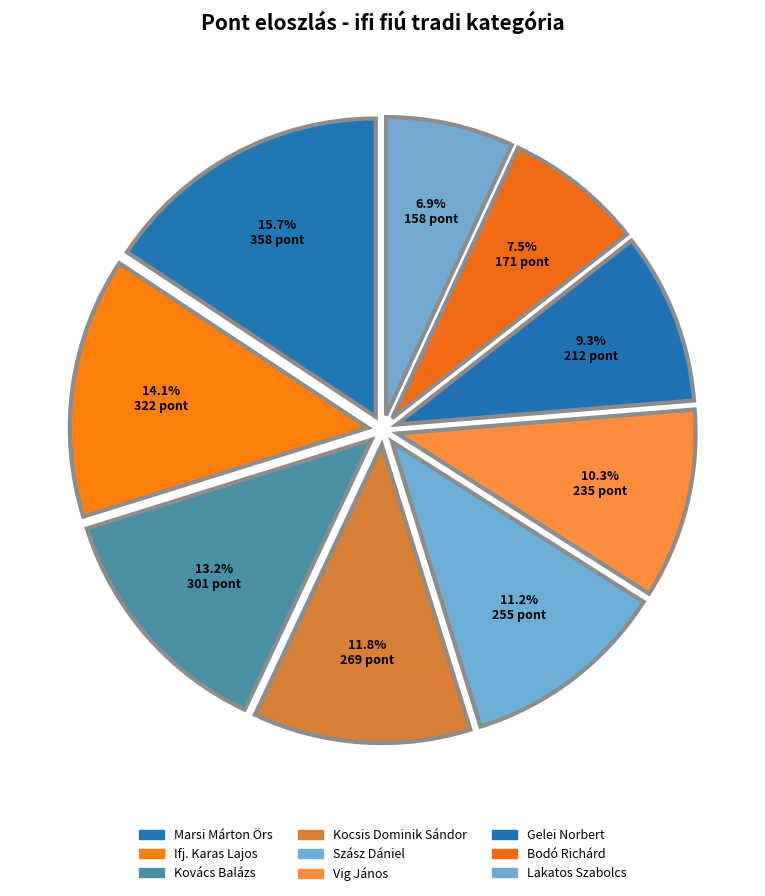

Between Marsi Márton Örs and Vig János, which is larger?

Marsi Márton Örs